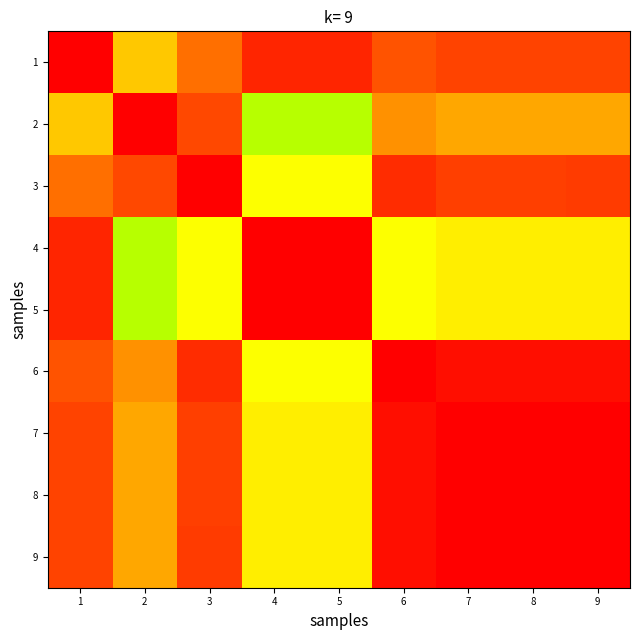

At which category is the sum across all series the highest?

1